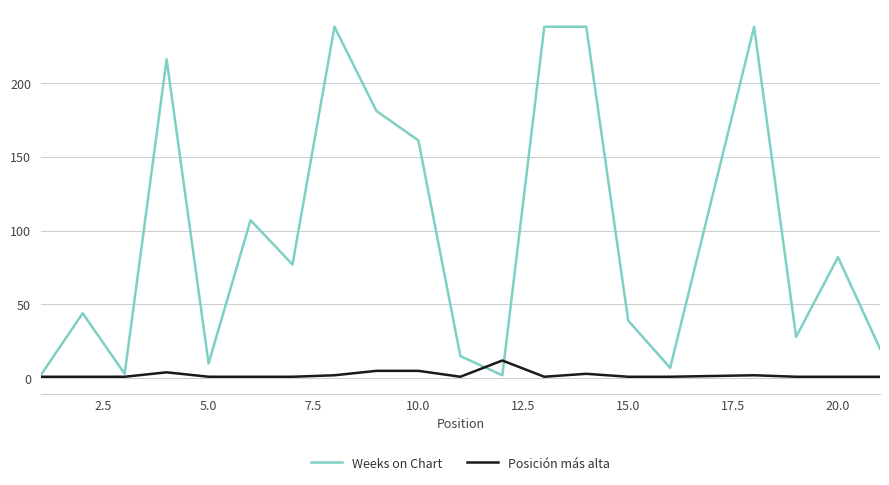

Which series has the largest range (max minus min)?

Weeks on Chart